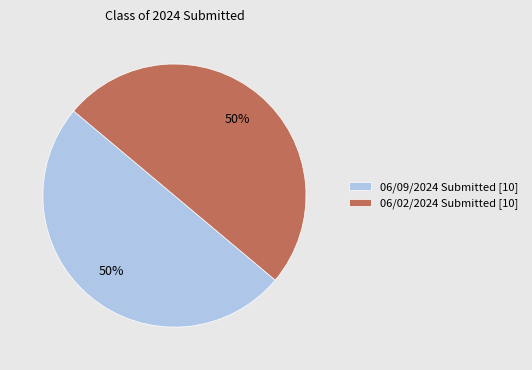

To the nearest percent, what is the combined percentage of 06/09/2024 Submitted [10] and 06/02/2024 Submitted [10]?

100%